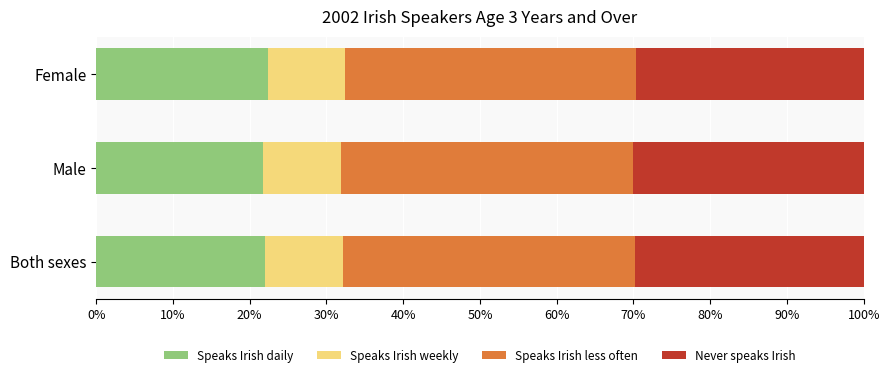

What is the highest value of the Speaks Irish daily series?

22.3